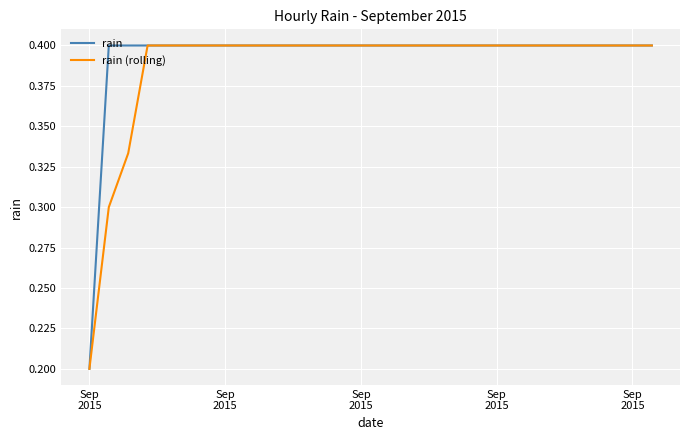

What is the greatest value displayed?

0.4